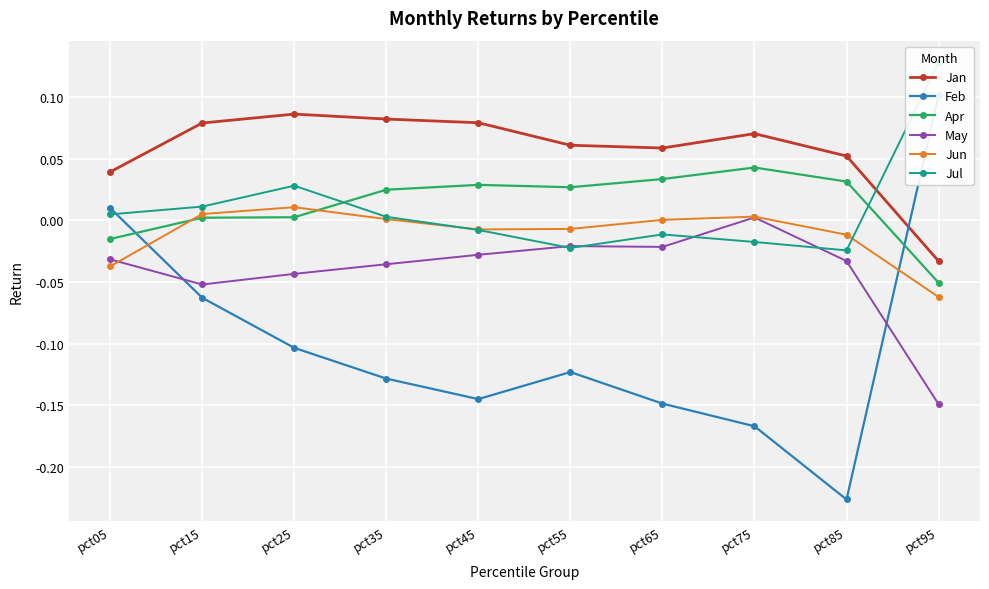

At which label is Apr closest to 0?

pct15